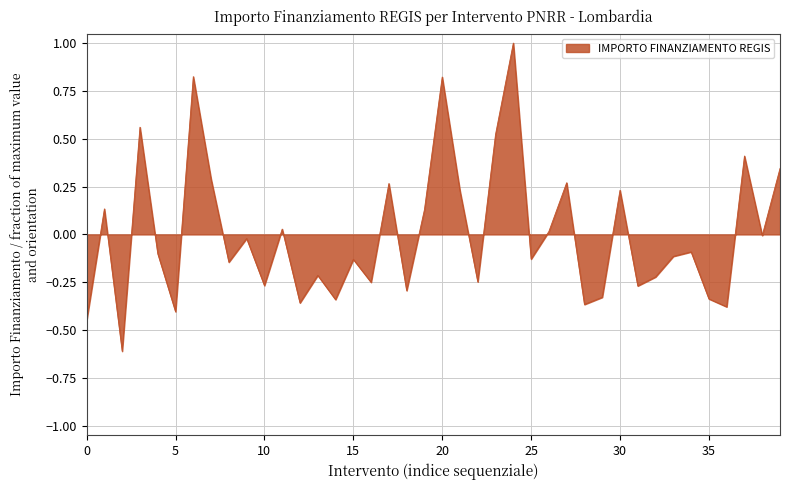

What is the maximum value shown in the chart?

1.0